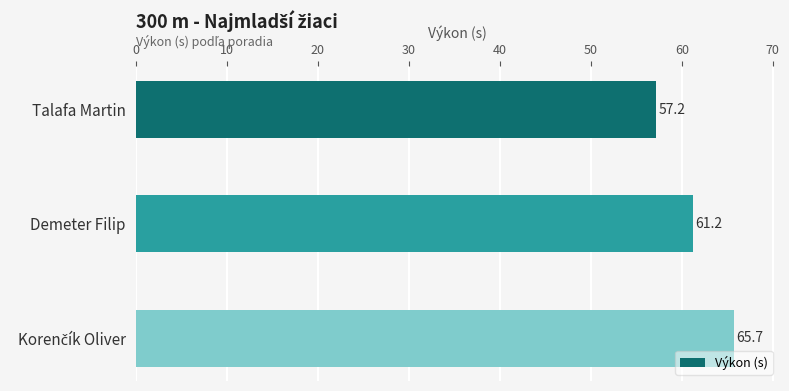

Is it true that the value at Demeter Filip is 61.2?

True